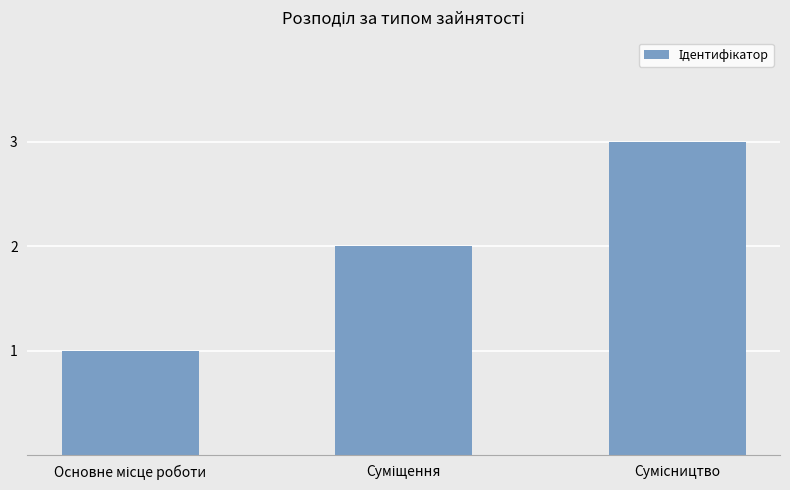

What is the maximum value shown in the chart?

3